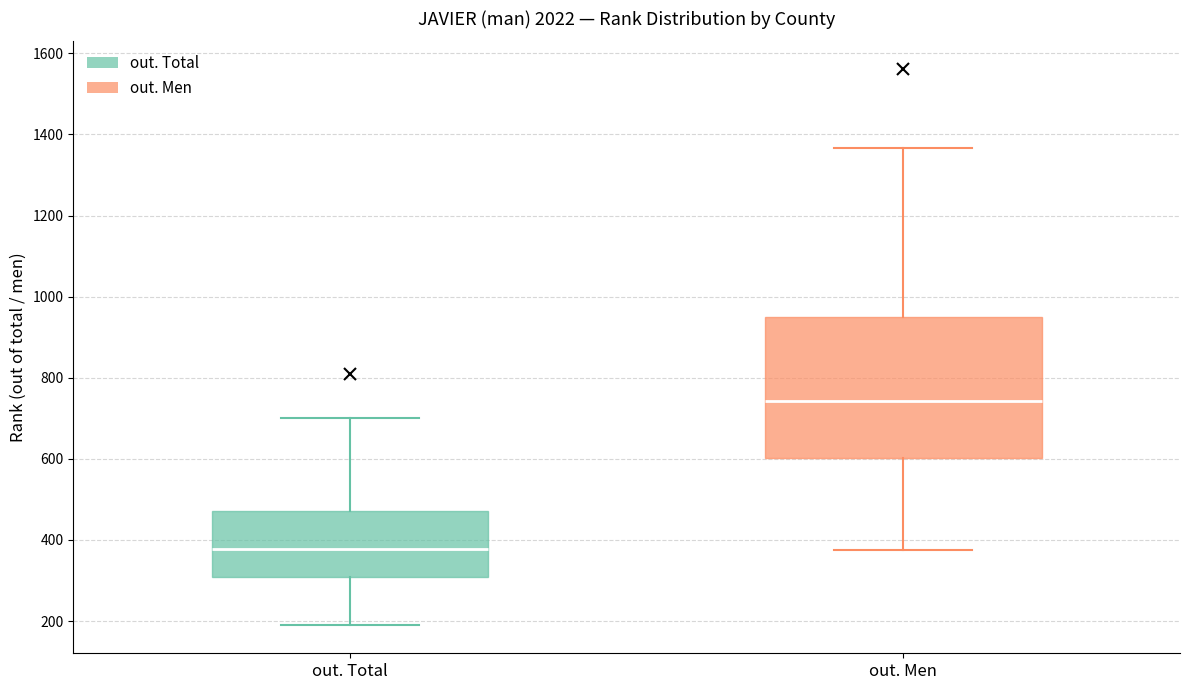

Comparing the boxes themselves (not the whiskers), which one is the tallest?

out. Men